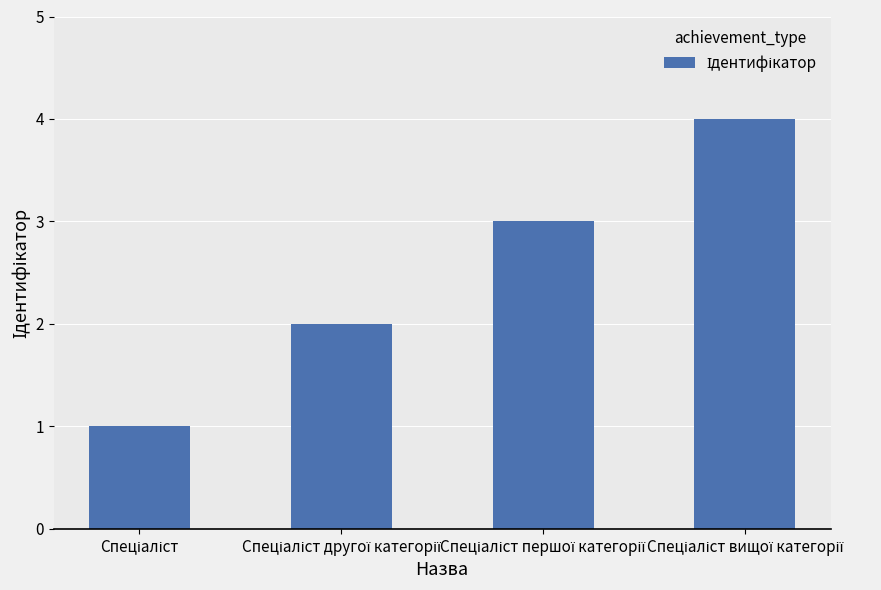

What is the value of the 3rd bar from the left?

3